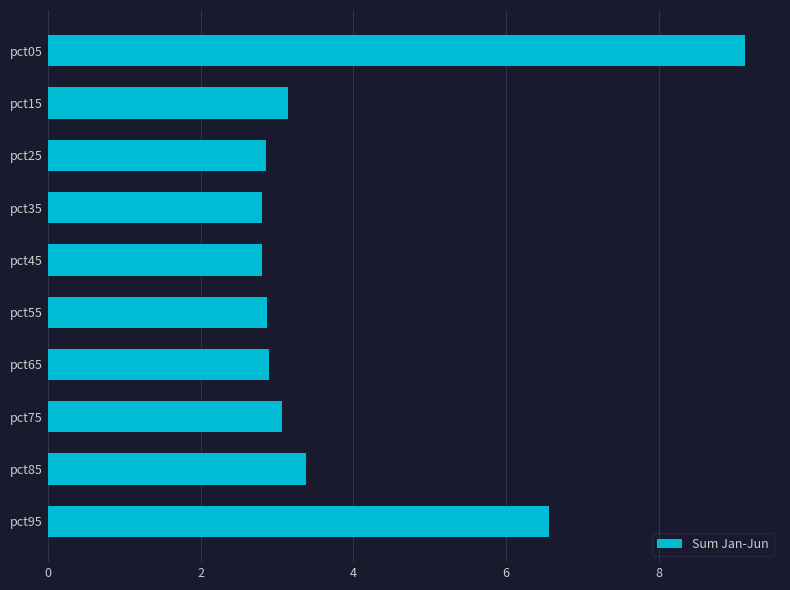

Is it true that the value at pct35 is 1.3?

False